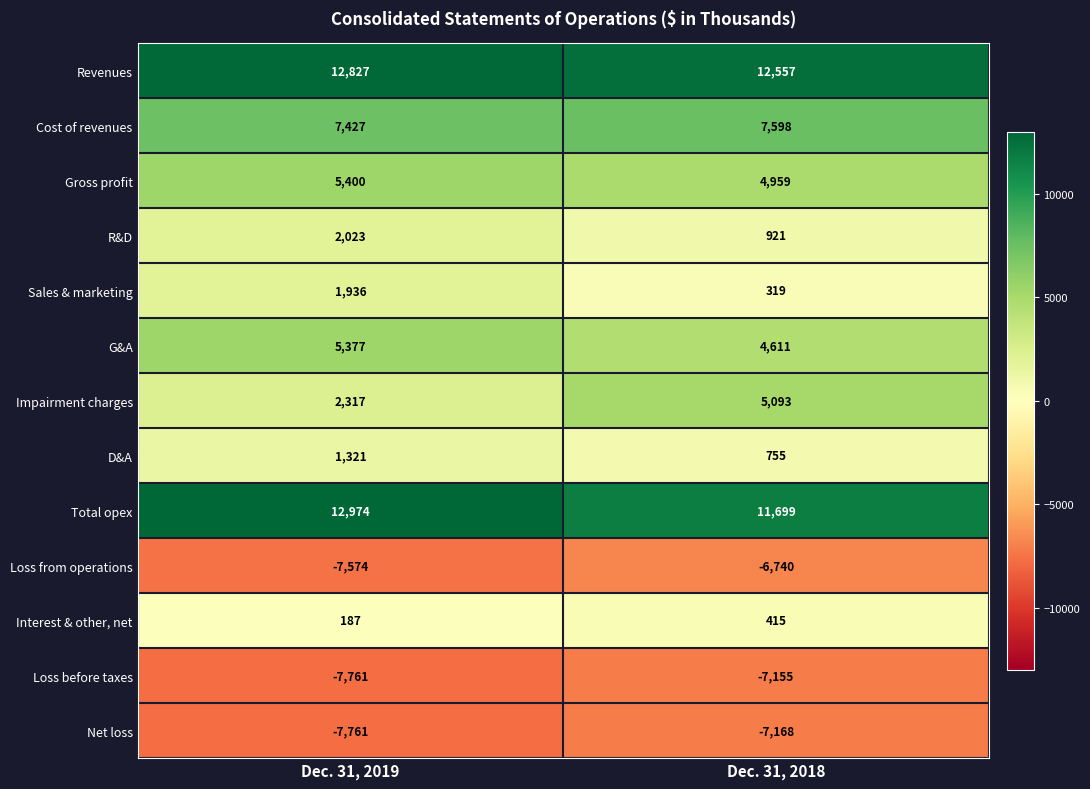

True or false: Revenues has a value of 4792 at Dec. 31, 2019.

False